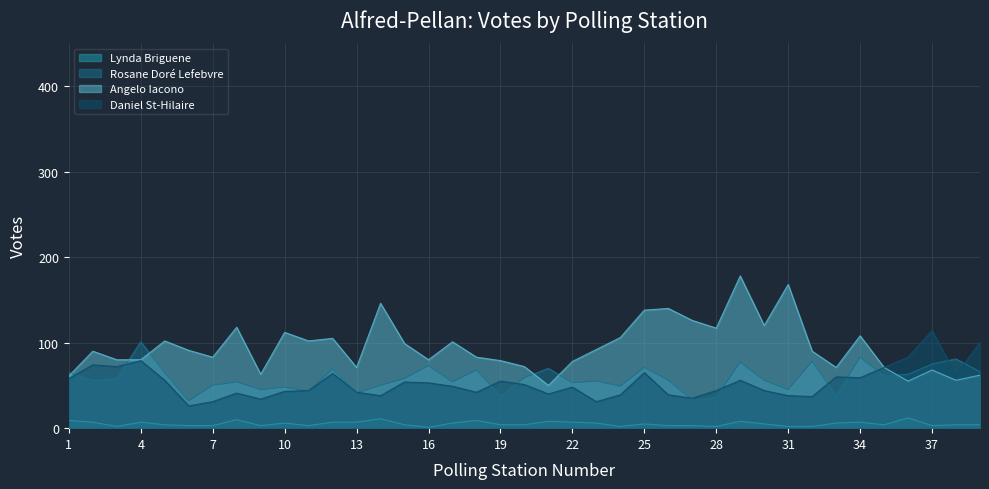

What is the label of the 13th point from the right?

27